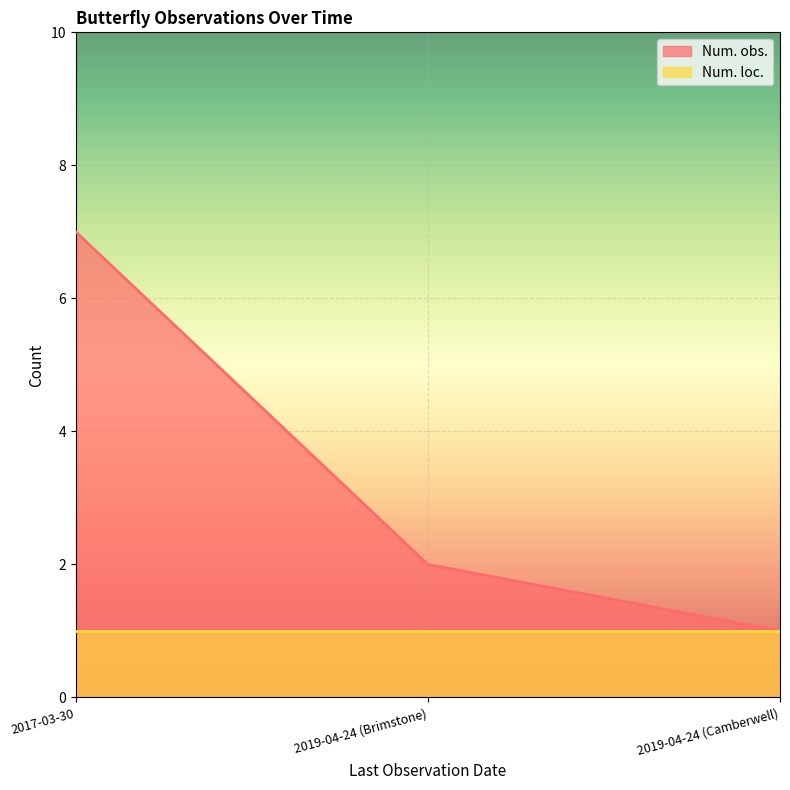

How many data points are less than 2?

1